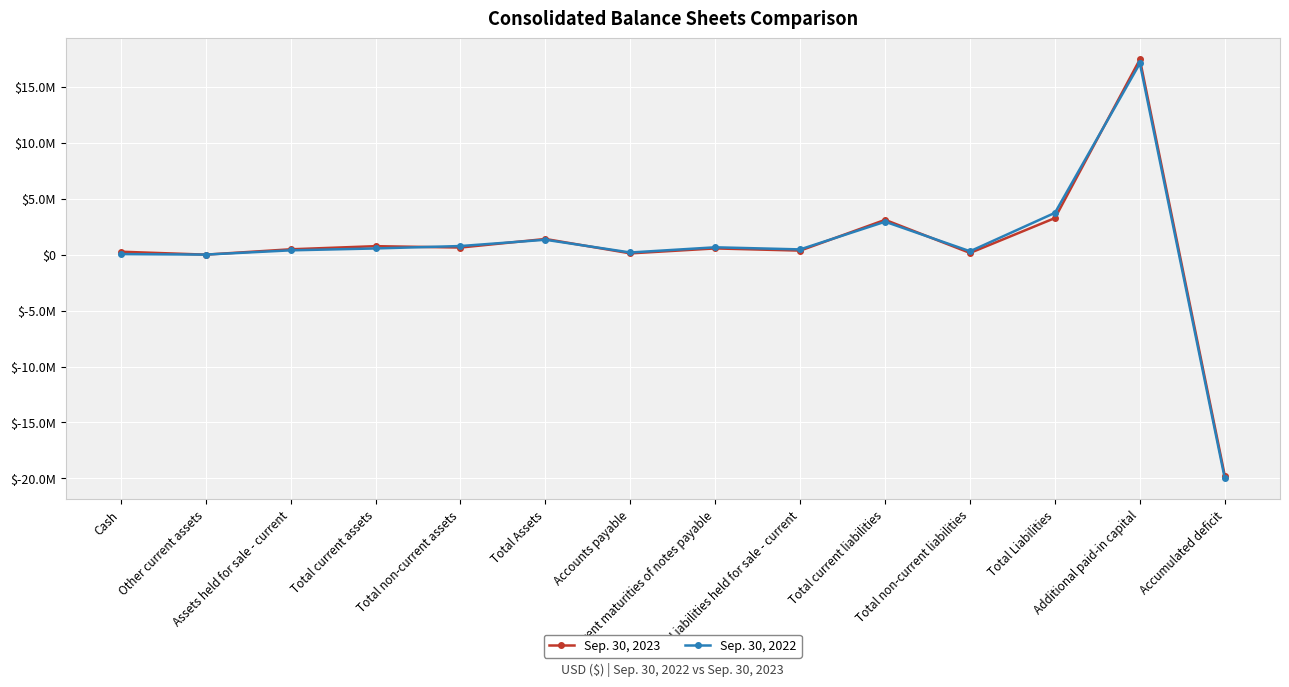

What are all the series names shown in the legend?

Sep. 30, 2023, Sep. 30, 2022